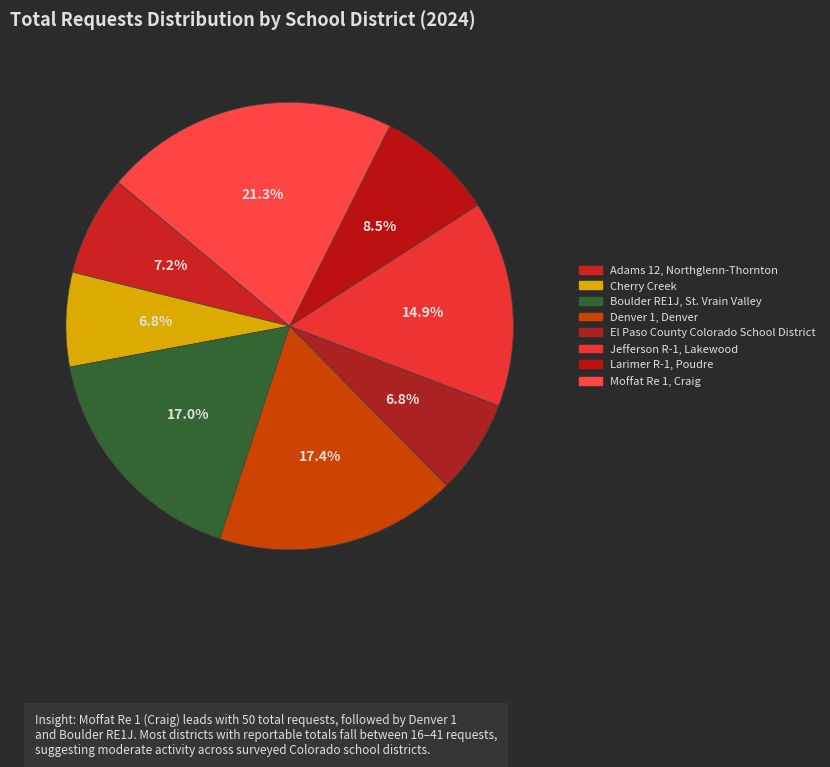

How many slices are in this pie chart?

8